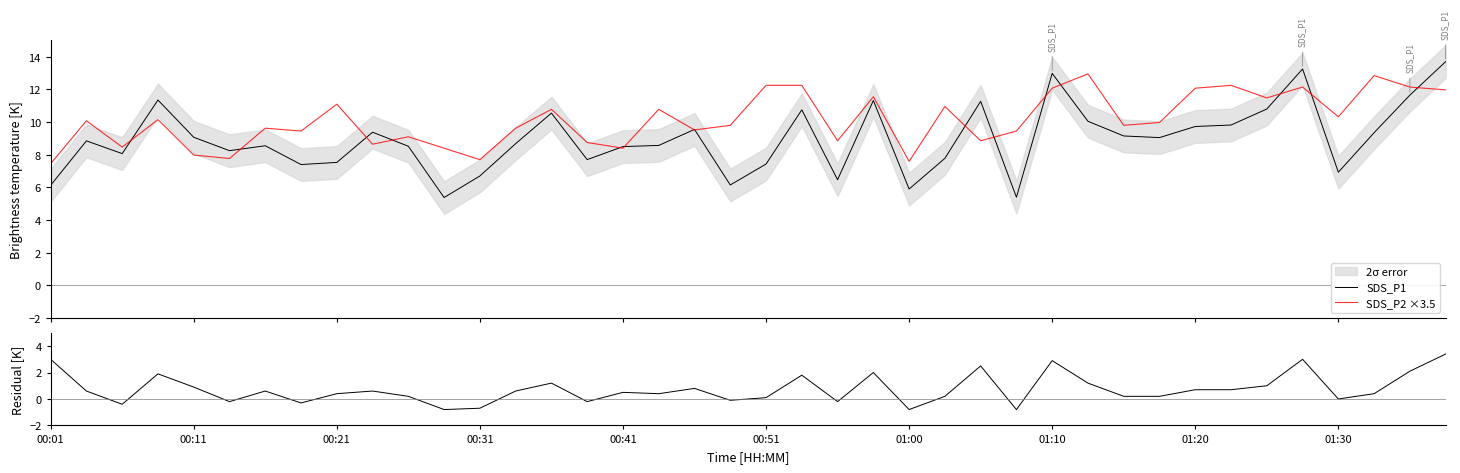

How many data points in SDS_P2 ×3.5 are less than 9?

12